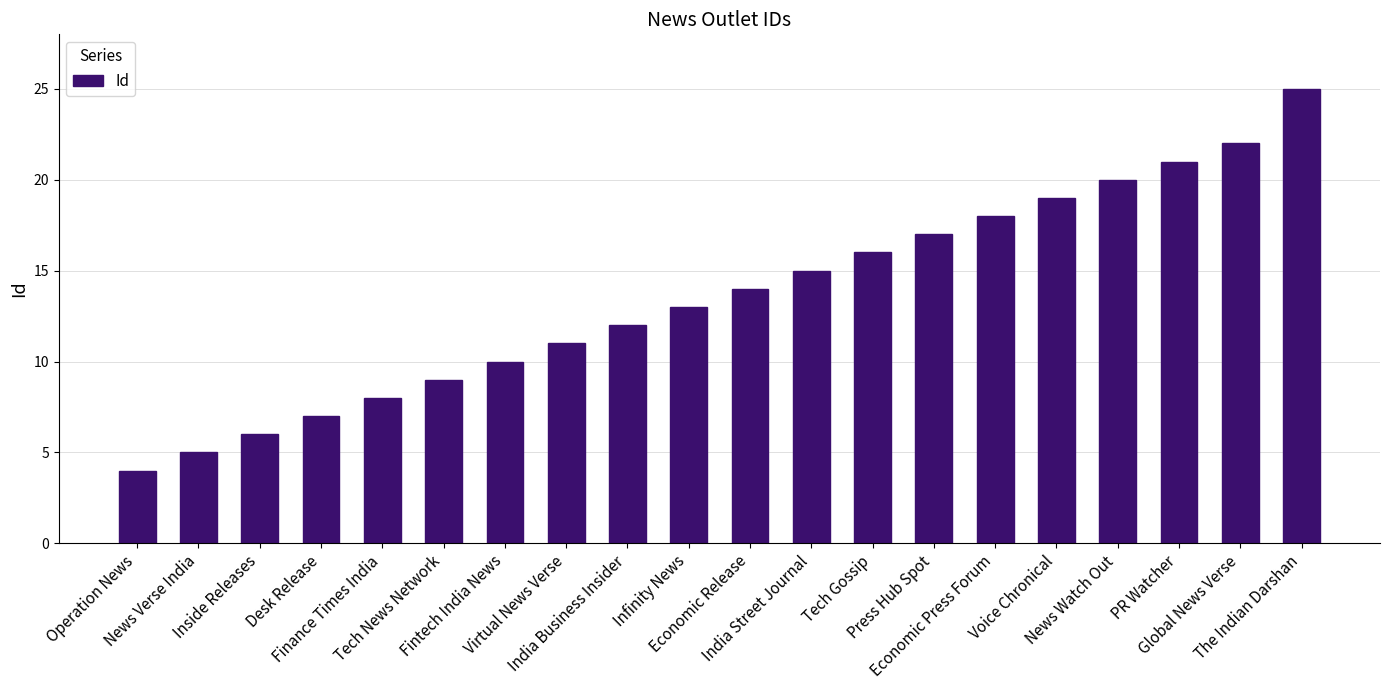

Rank the categories by value from highest to lowest.

The Indian Darshan, Global News Verse, PR Watcher, News Watch Out, Voice Chronical, Economic Press Forum, Press Hub Spot, Tech Gossip, India Street Journal, Economic Release, Infinity News, India Business Insider, Virtual News Verse, Fintech India News, Tech News Network, Finance Times India, Desk Release, Inside Releases, News Verse India, Operation News